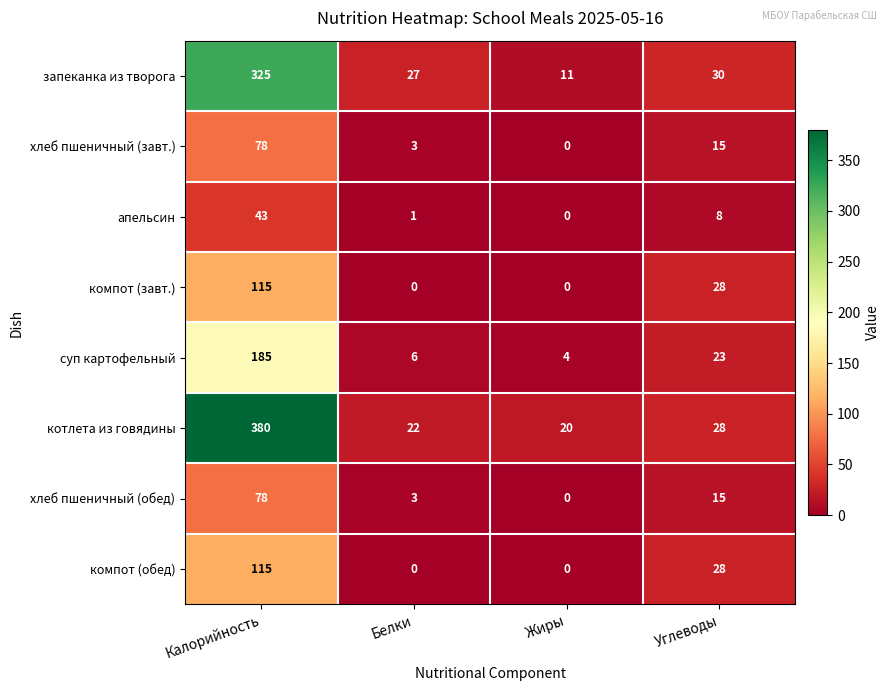

Which label corresponds to the largest value in the chart?

Калорийность